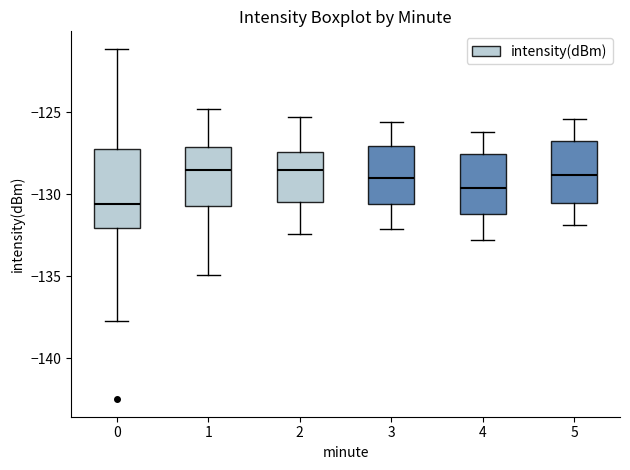

Which box has the lowest median line?

0